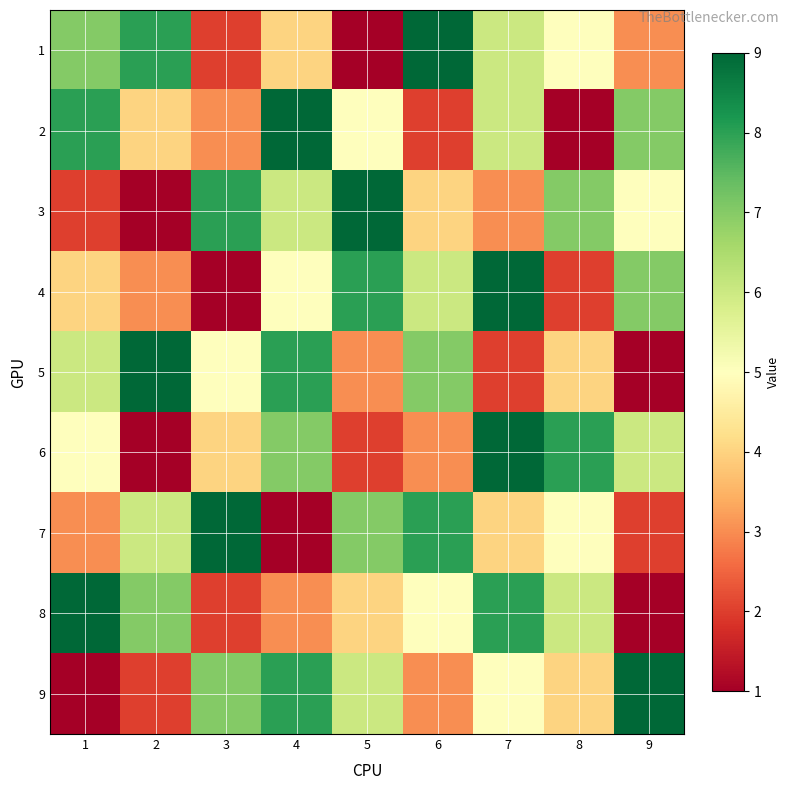

Reading left to right, extract all data points from this chart.

1: 1=7	2=8	3=2	4=4	5=1	6=9	7=6	8=5	9=3
2: 1=8	2=4	3=3	4=9	5=5	6=2	7=6	8=1	9=7
3: 1=2	2=1	3=8	4=6	5=9	6=4	7=3	8=7	9=5
4: 1=4	2=3	3=1	4=5	5=8	6=6	7=9	8=2	9=7
5: 1=6	2=9	3=5	4=8	5=3	6=7	7=2	8=4	9=1
6: 1=5	2=1	3=4	4=7	5=2	6=3	7=9	8=8	9=6
7: 1=3	2=6	3=9	4=1	5=7	6=8	7=4	8=5	9=2
8: 1=9	2=7	3=2	4=3	5=4	6=5	7=8	8=6	9=1
9: 1=1	2=2	3=7	4=8	5=6	6=3	7=5	8=4	9=9